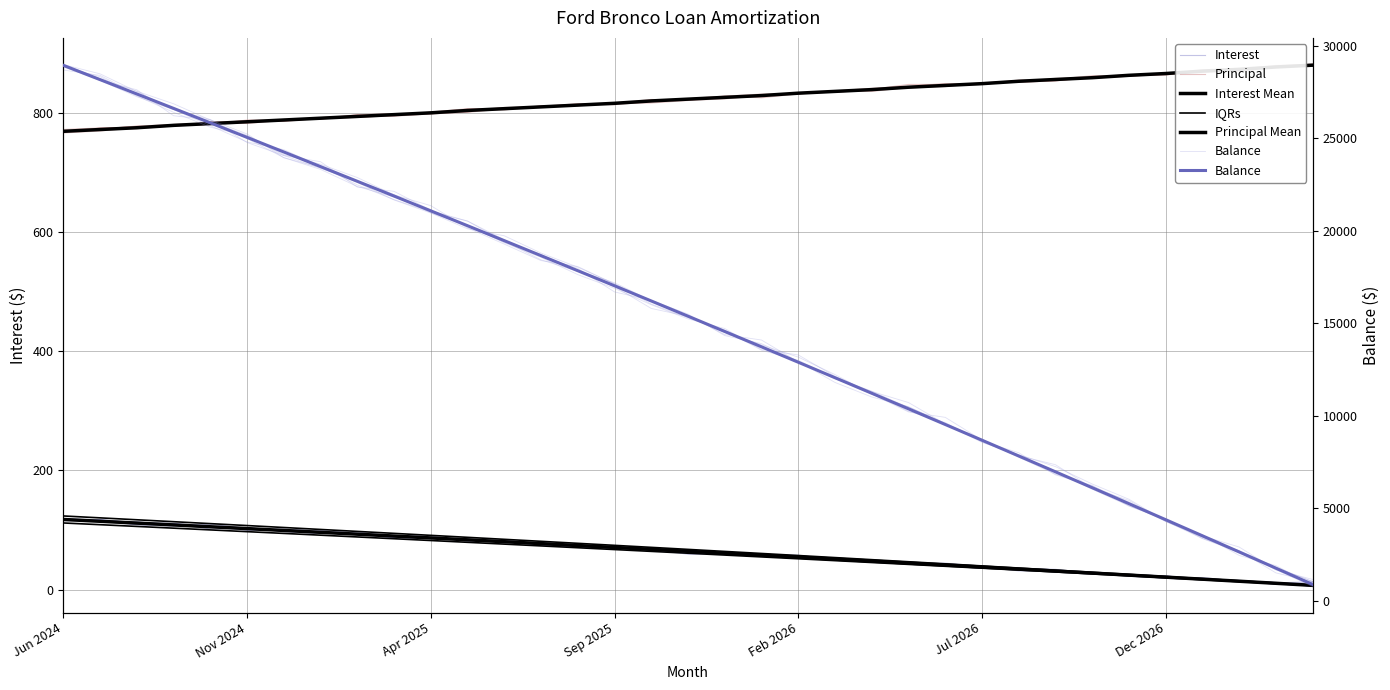

What is the difference between the second highest and second lowest values in the Balance series?

26402.0